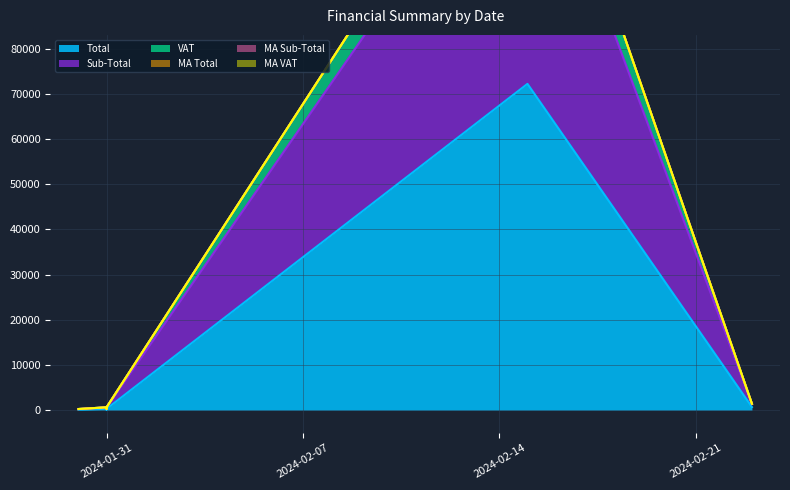

Which has a higher value, 2024-02-15 or 2024-01-31?

2024-02-15